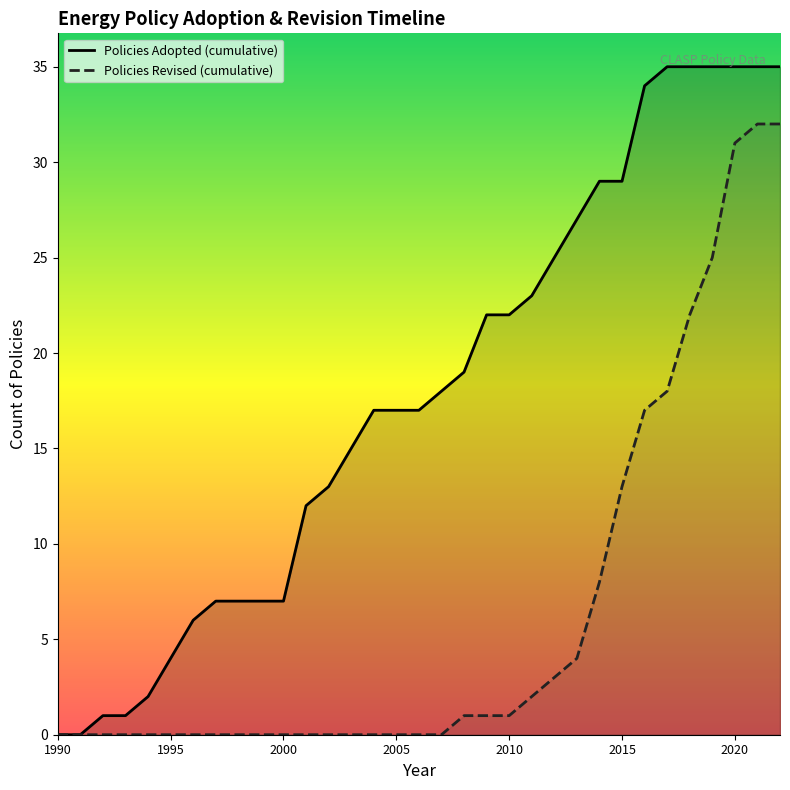

Rank the series by their average value, from lowest to highest.

Policies Revised (cumulative), Policies Adopted (cumulative)